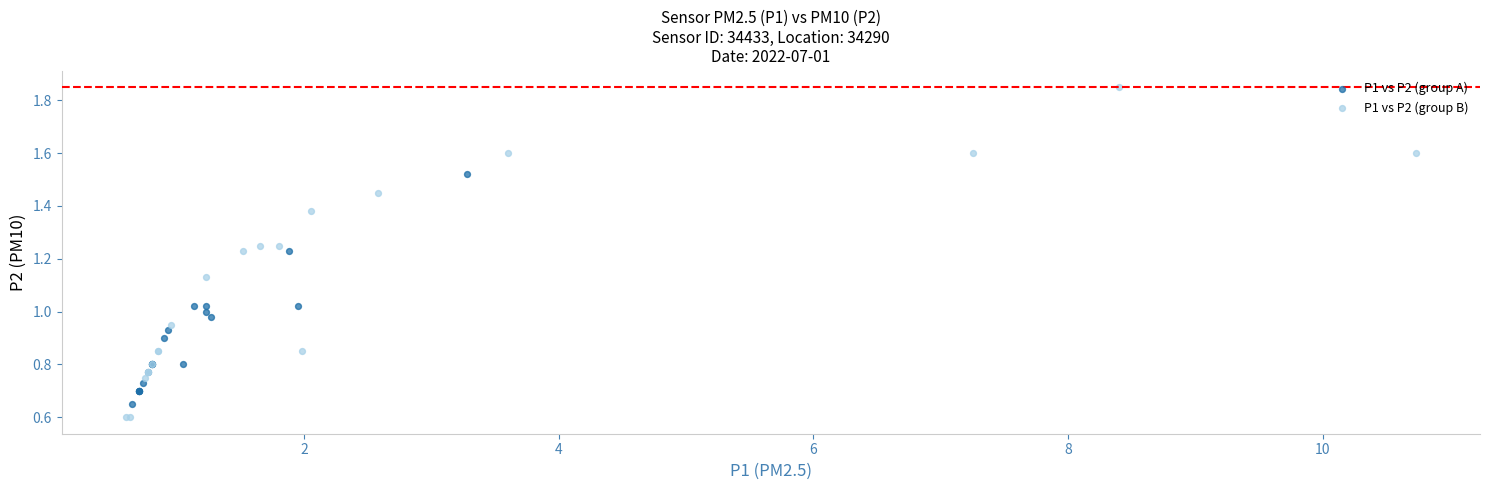

Which series has the largest Y range (max minus min)?

P1 vs P2 (group B)